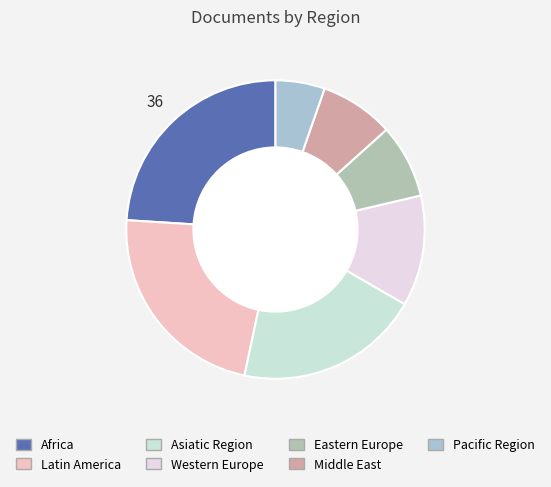

Which has a higher value, Pacific Region or Africa?

Africa